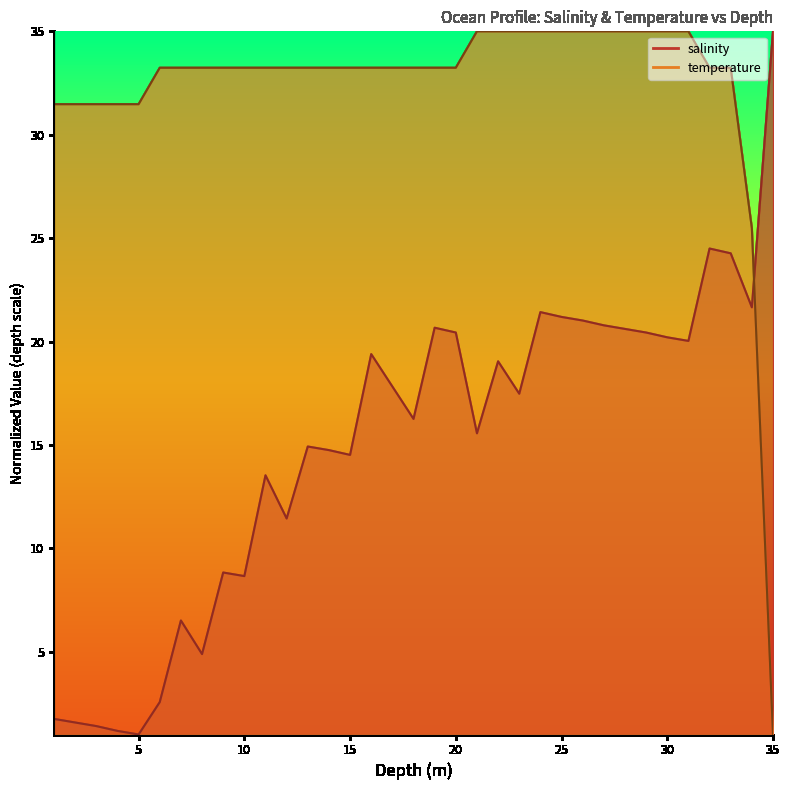

True or false: salinity has a value of 7.5 at 23.0.

False